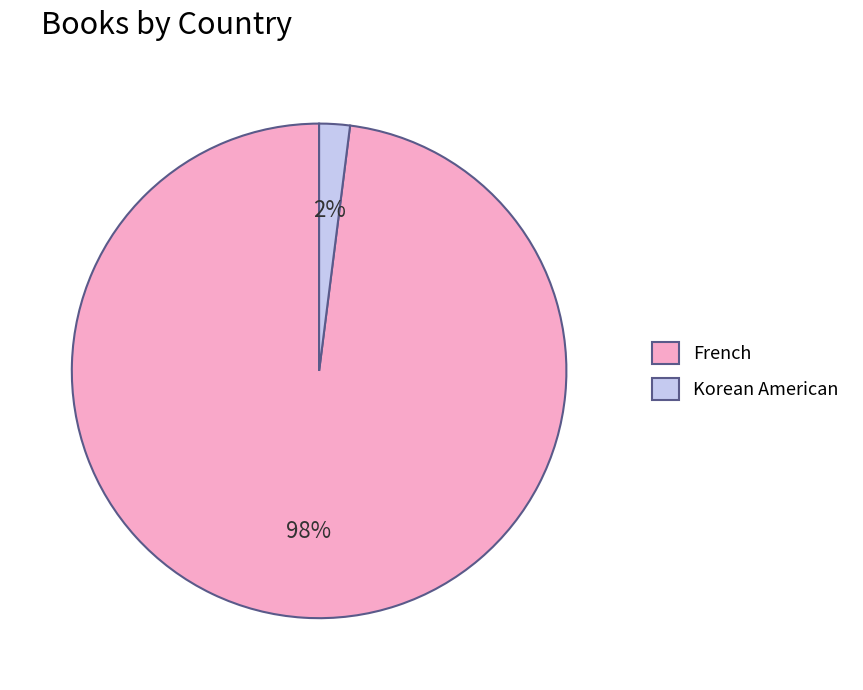

How many segments does this pie chart have?

2